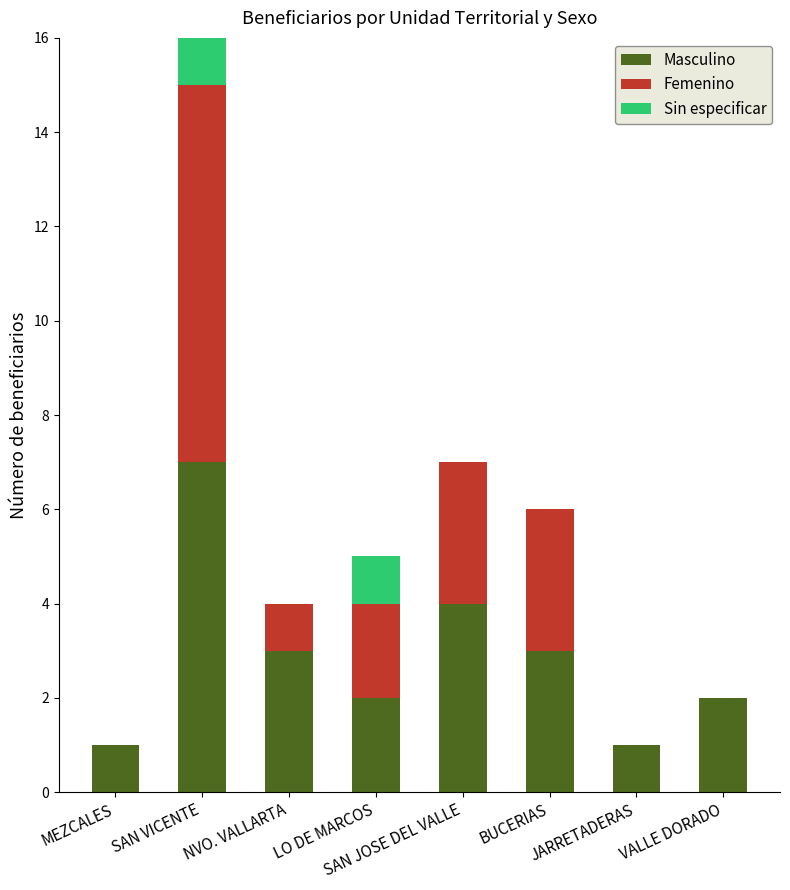

At which label does Masculino reach its peak?

SAN VICENTE